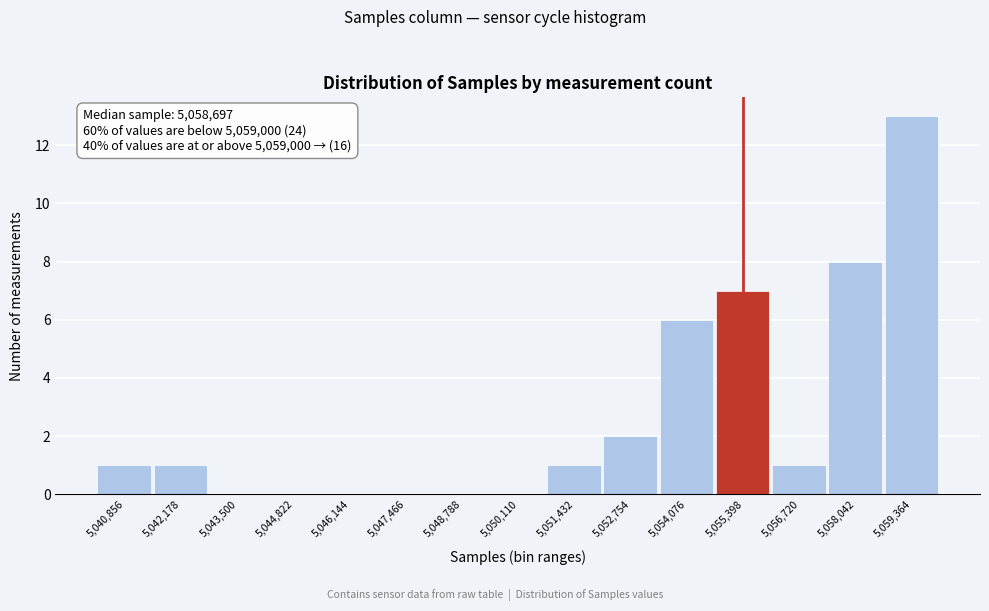

Reading left to right, transcribe all the data shown in this chart.

5,040,856=1	5,042,178=1	5,043,500=0	5,044,822=0	5,046,144=0	5,047,466=0	5,048,788=0	5,050,110=0	5,051,432=1	5,052,754=2	5,054,076=6	5,055,398=7	5,056,720=1	5,058,042=8	5,059,364=13